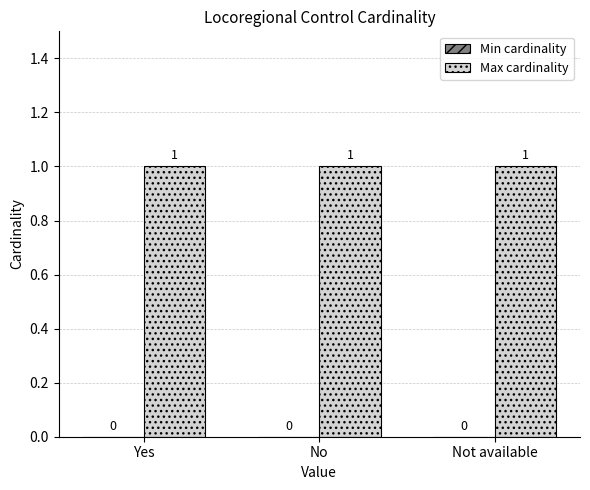

Between Yes and No, which series saw the biggest shift?

Min cardinality